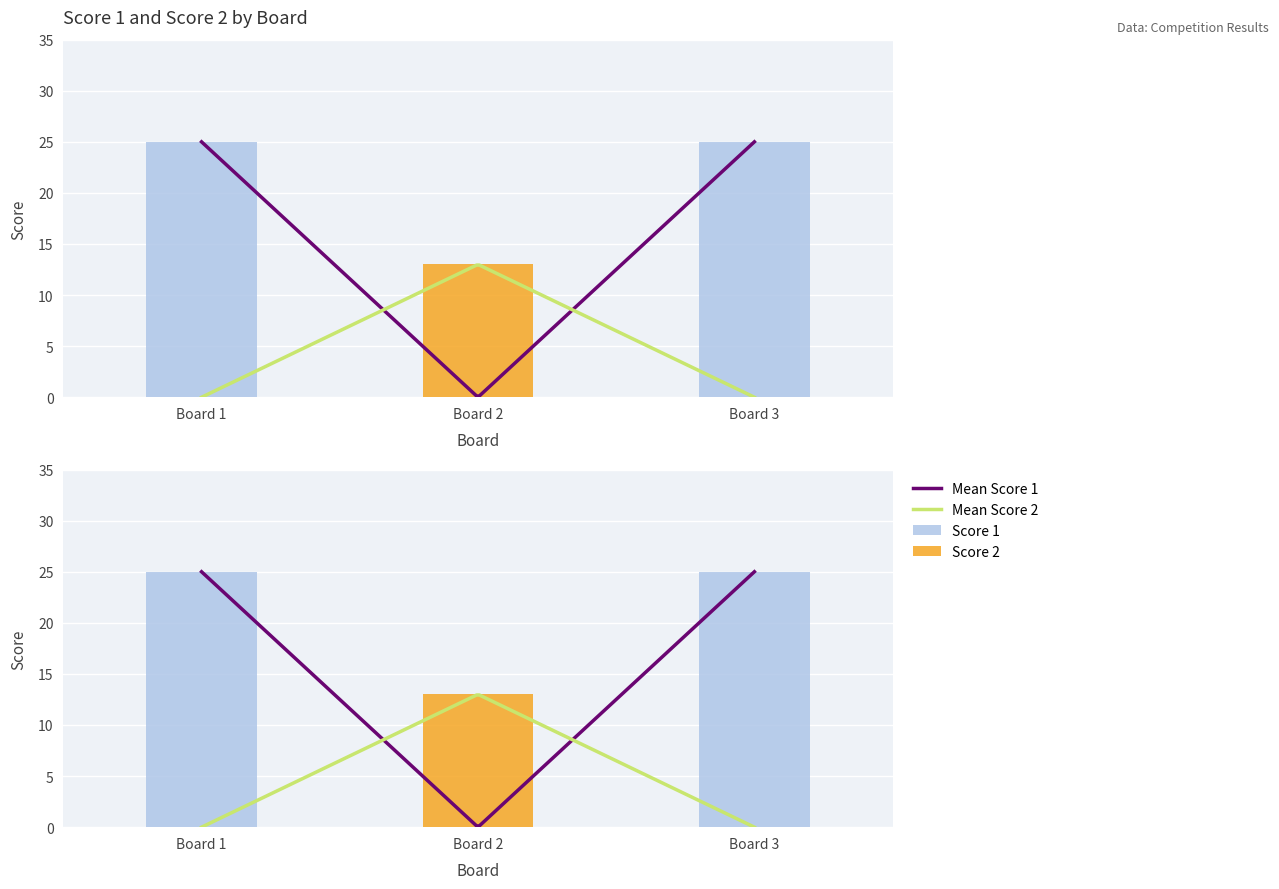

Is the value of Score 1 at Board 3 greater than the value of Score 2 at Board 1?

Yes